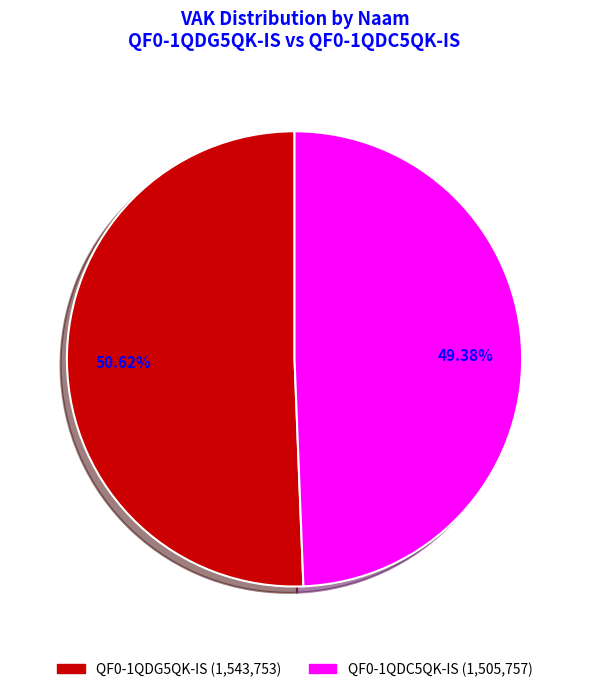

Is QF0-1QDC5QK-IS the majority of the pie?

No